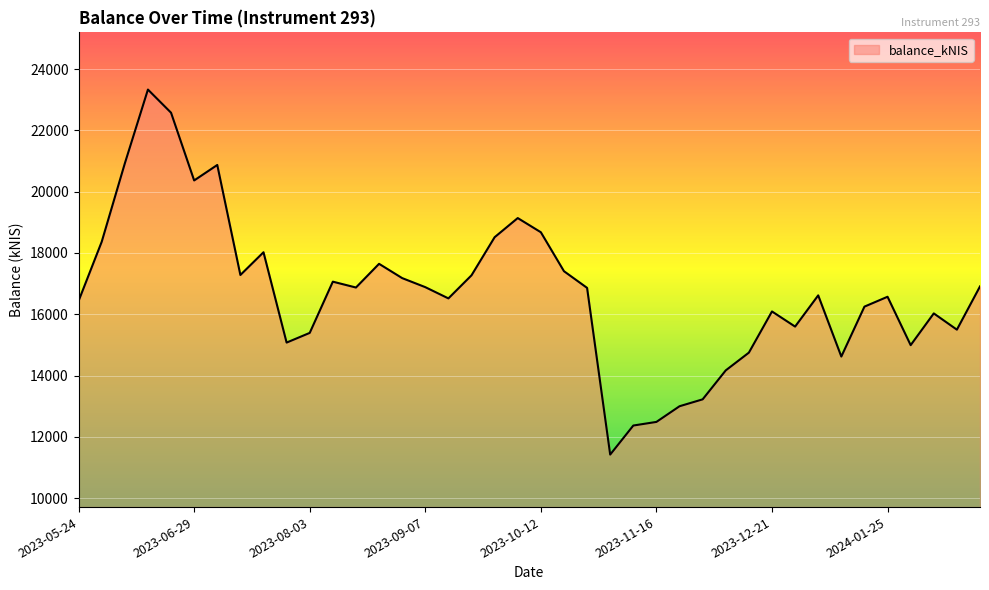

What is the difference between the second highest and minimum values?

11154.1